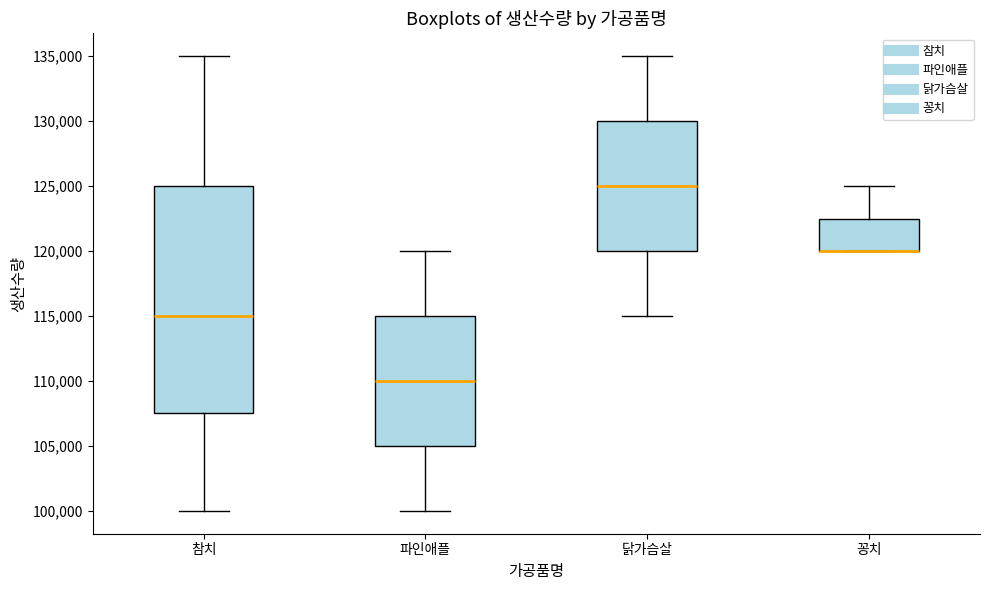

Reading left to right, transcribe this box plot: for each box, give where its median line is, the range the box spans, and where its two whiskers end, as read against the y-axis. The values are not printed on the chart, so give them approximately, as read against the axis.

참치: median 115000, box 107500 to 125000, whiskers 100000 to 135000
파인애플: median 110000, box 105000 to 115000, whiskers 100000 to 120000
닭가슴살: median 125000, box 120000 to 130000, whiskers 115000 to 135000
꽁치: median 120000 (drawn on the box's lower edge), box 120000 to 122500, whiskers 120000 to 125000